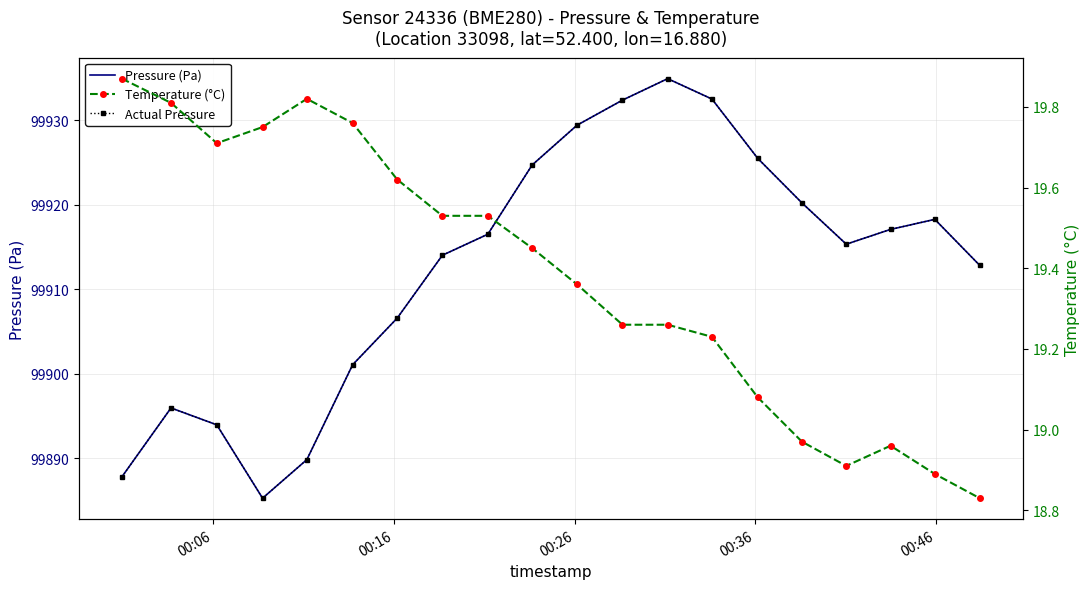

Rank the series by their maximum value, from highest to lowest.

Pressure (Pa), Actual Pressure, Temperature (°C)